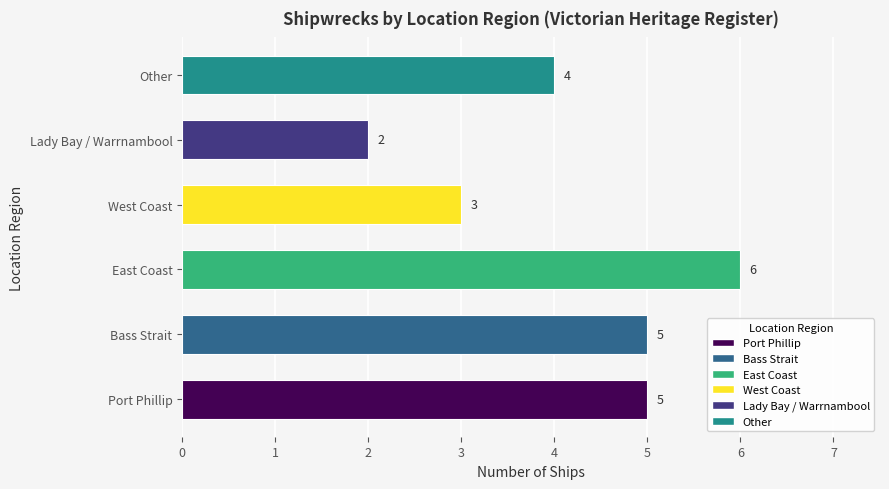

What is the difference between the second highest and minimum values?

3